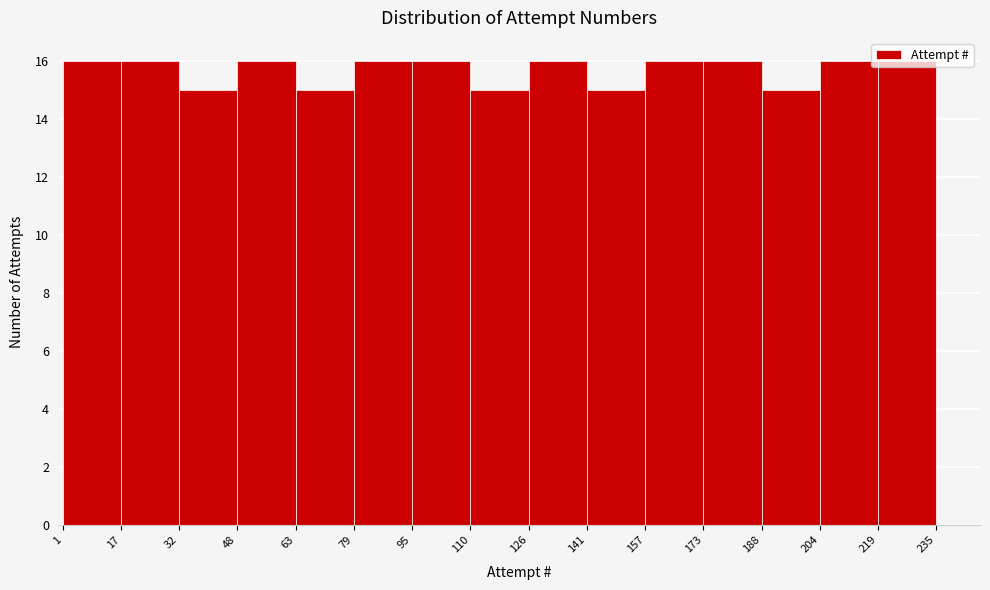

Reading left to right, list every bar in this chart as the range it spans on the x-axis followed by its height. The values are not printed on the chart, so give them approximately, as read against the axis.

1 to 17: 16
17 to 32: 16
32 to 48: 15
48 to 63: 16
63 to 79: 15
79 to 95: 16
95 to 110: 16
110 to 126: 15
126 to 141: 16
141 to 157: 15
157 to 173: 16
173 to 188: 16
188 to 204: 15
204 to 219: 16
219 to 235: 16